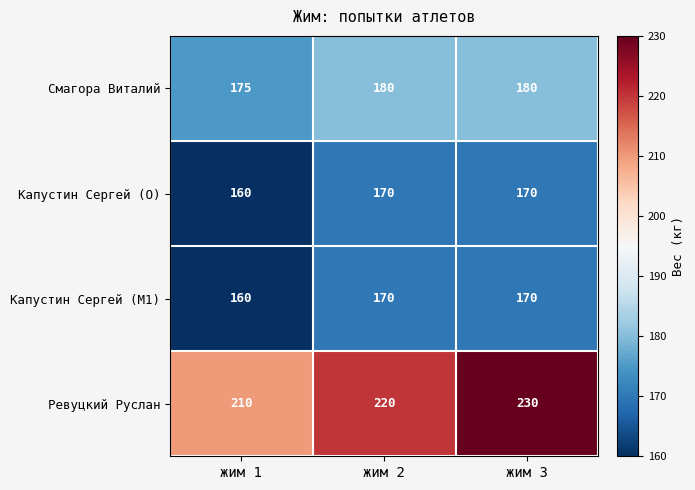

Which series changed the most between жим 1 and жим 3?

Ревуцкий Руслан